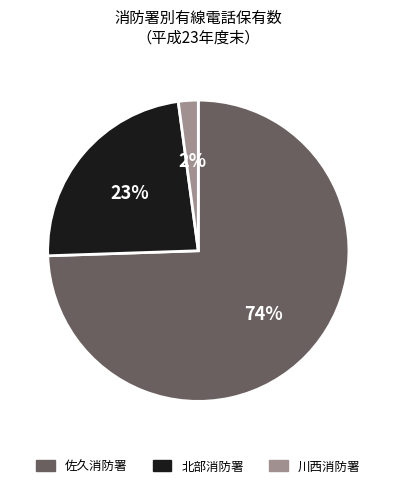

True or false: 川西消防署 accounts for 2% of the total.

True